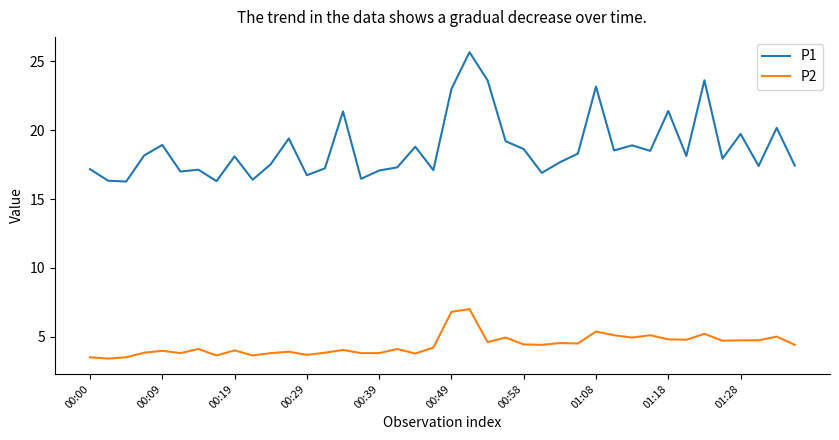

What is the sum of all P1 values?

748.7